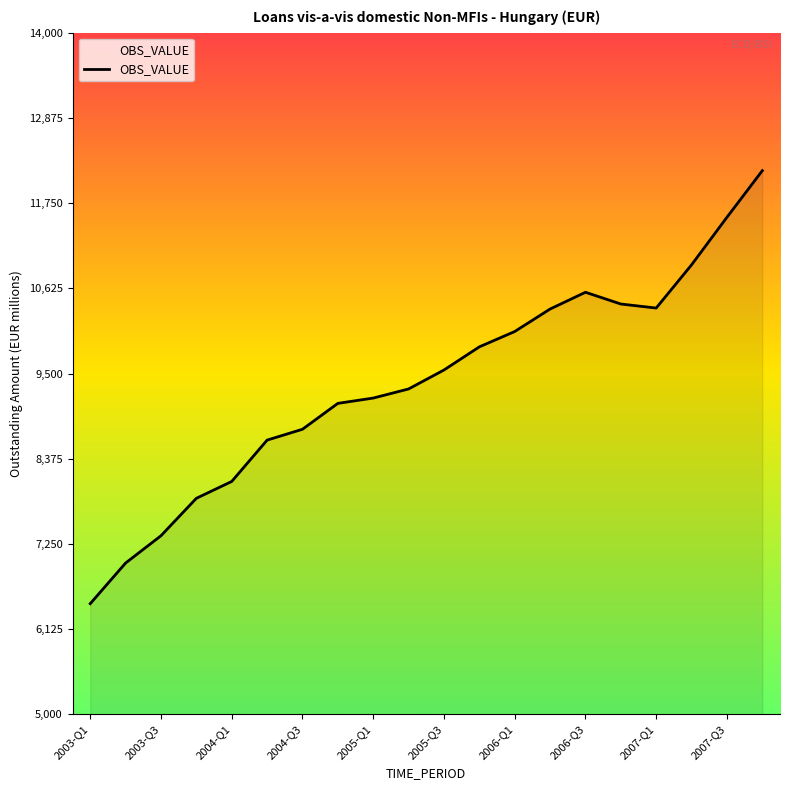

The value at 2006-Q3 is 16087.9. True or false?

False